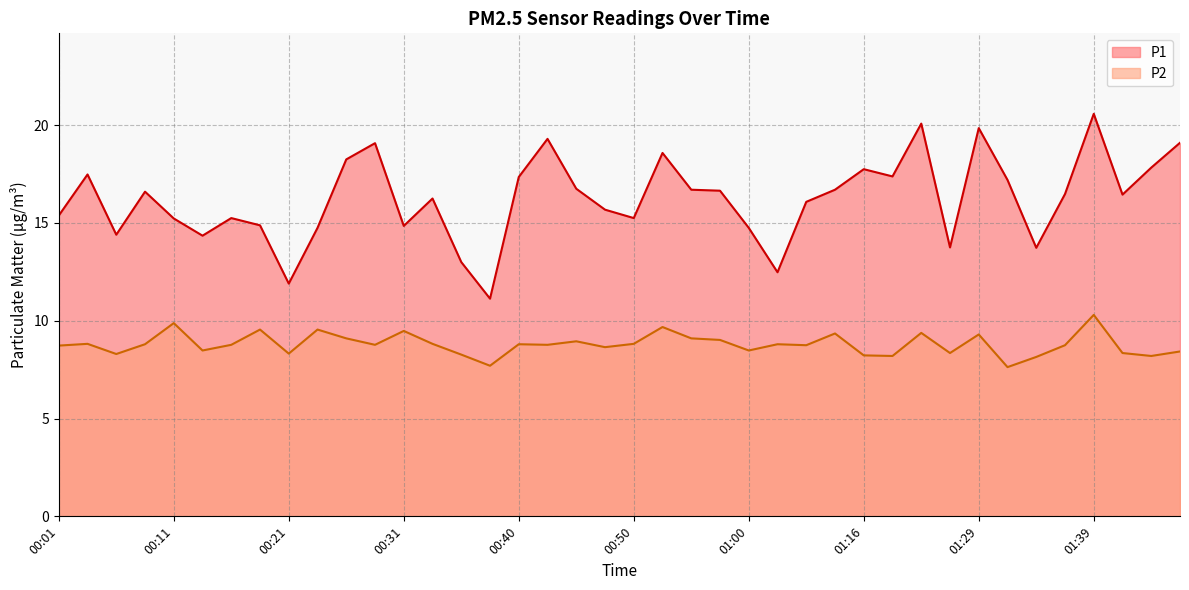

True or false: P2 and P1 intersect in this chart.

False